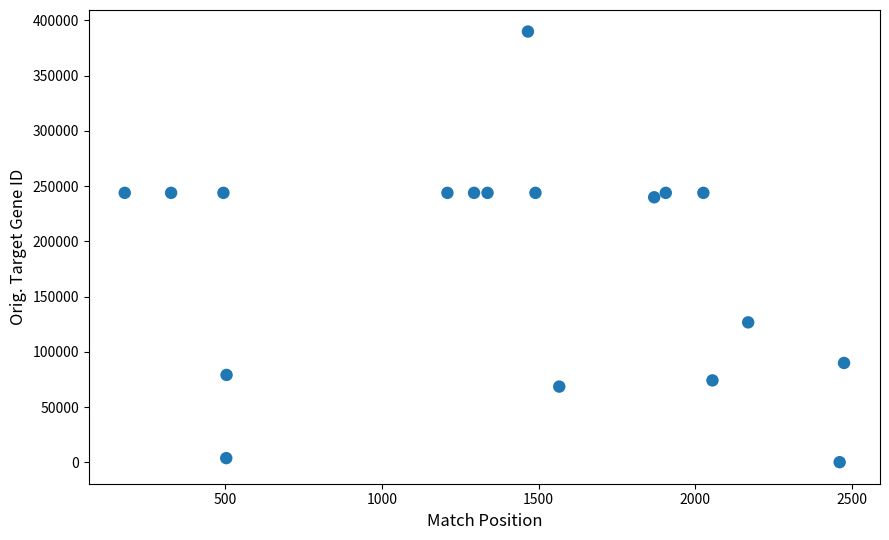

What is the range of Y values (max minus min)?

389574